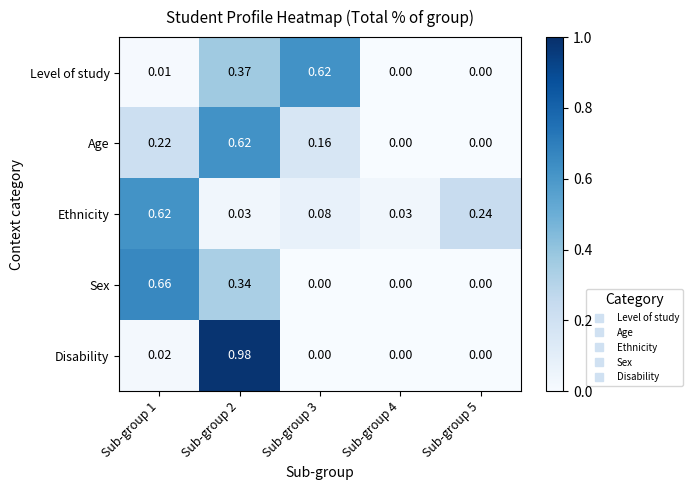

Rank the series at Sub-group 1 from lowest to highest value.

Level of study, Disability, Age, Ethnicity, Sex